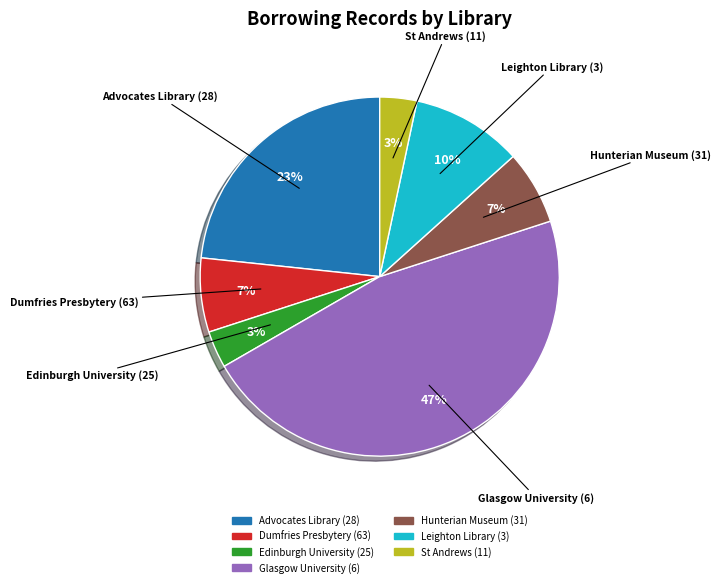

Do Glasgow University (6) and Leighton Library (3) together represent more than half of the pie?

Yes